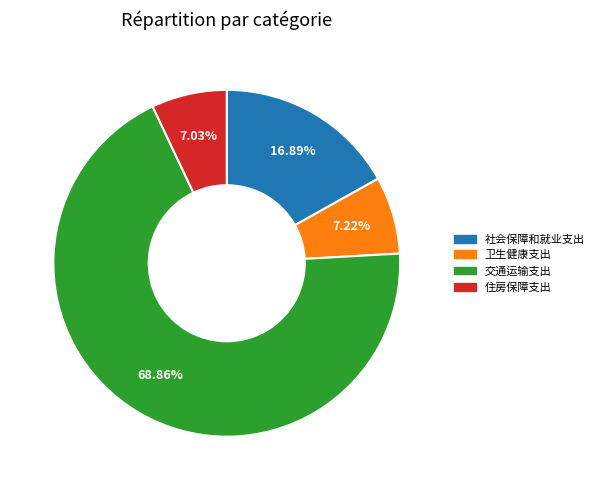

Count the number of slices in the pie.

4